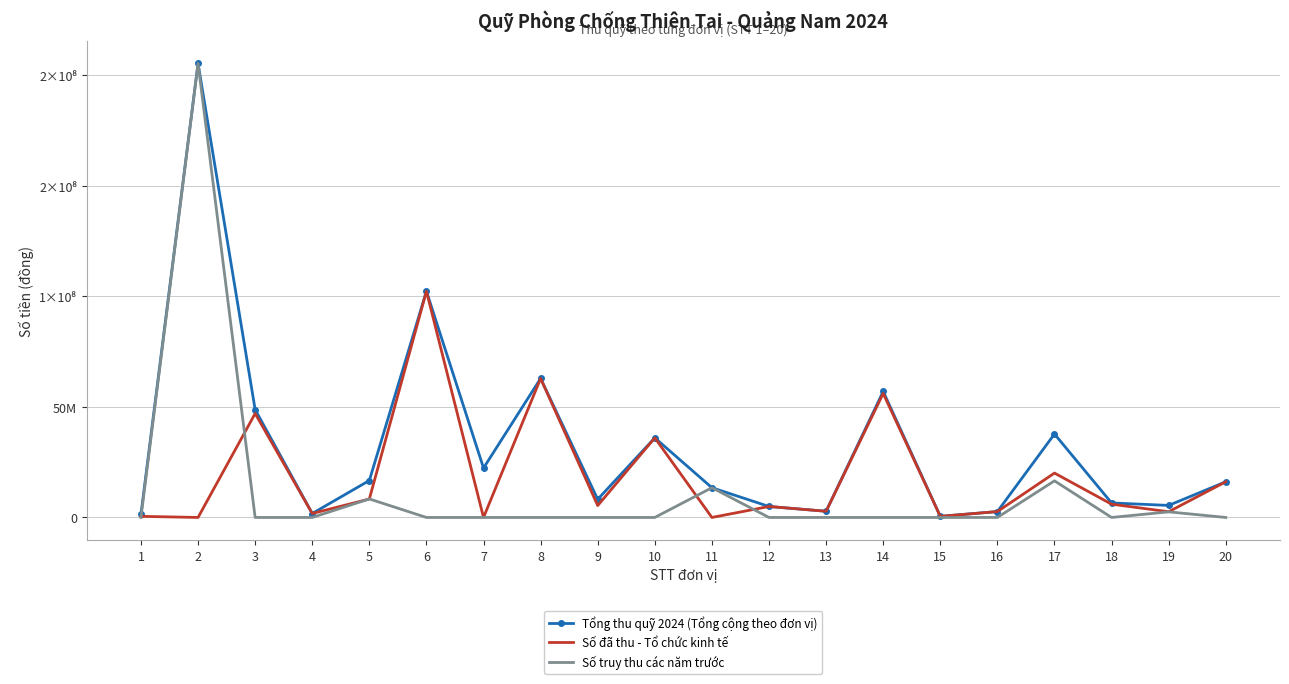

How many interior local valleys does the Số truy thu các năm trước series have?

1